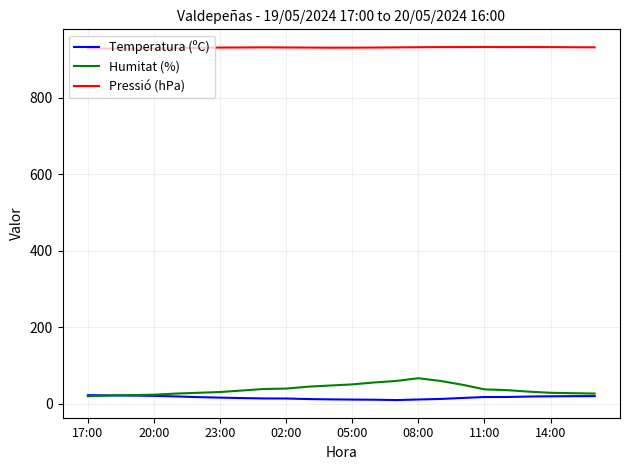

What is the average value of the Pressió (hPa) series?

930.7